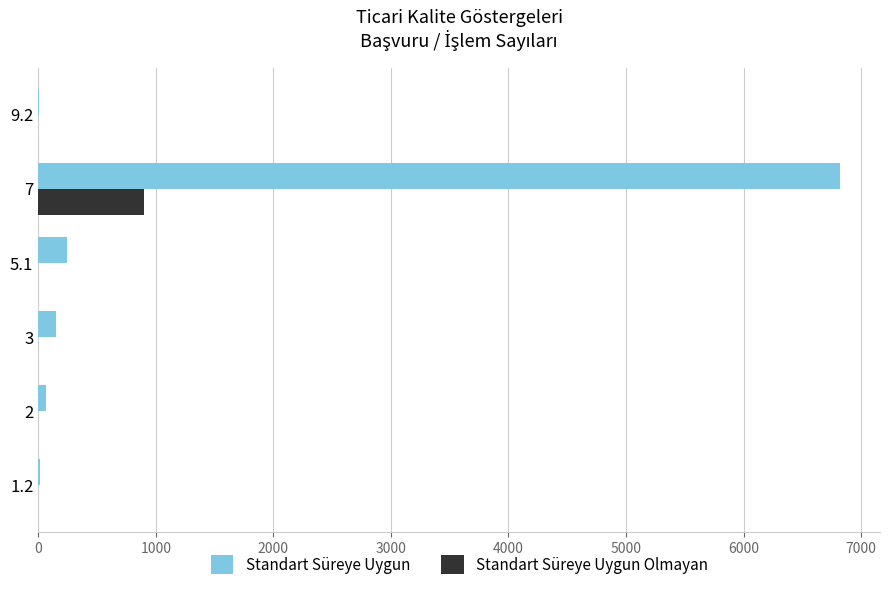

What is the greatest value displayed?

6819